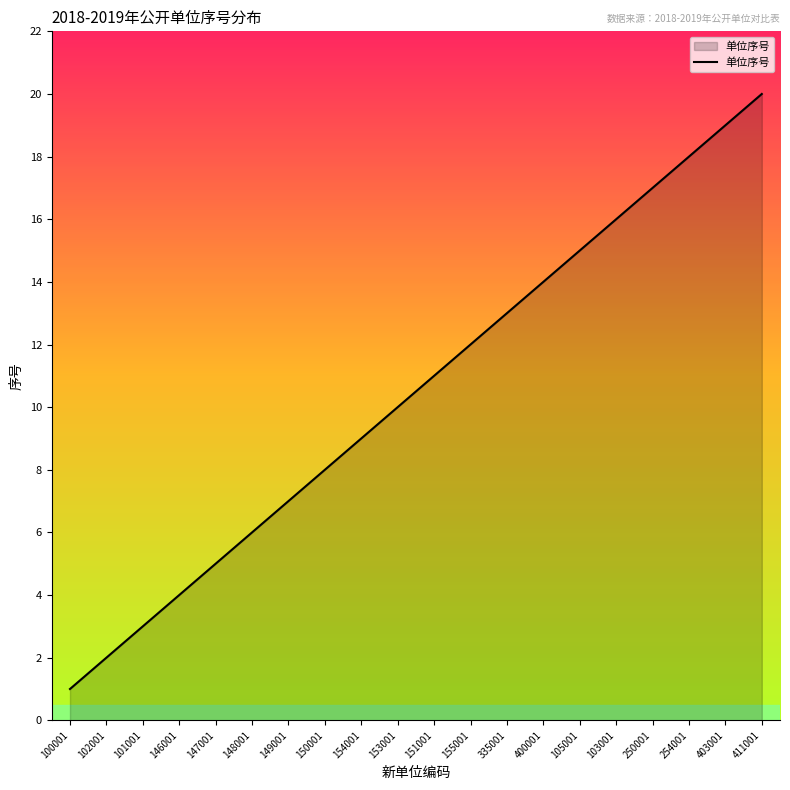

What is the ratio of the value at 400001 to the value at 149001?

2.0